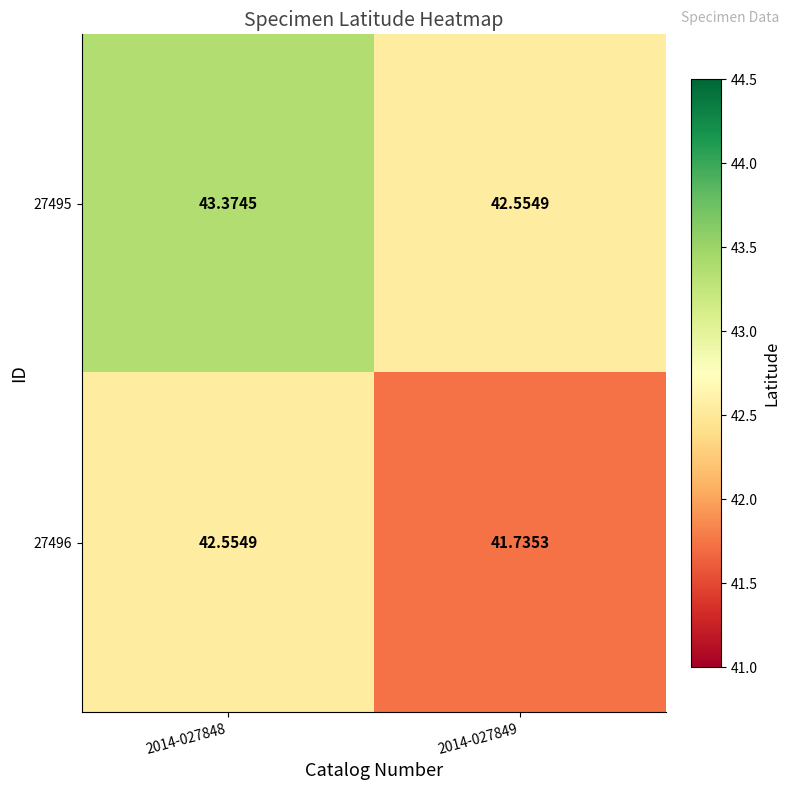

At 2014-027849, list the series in order from largest to smallest.

27495, 27496